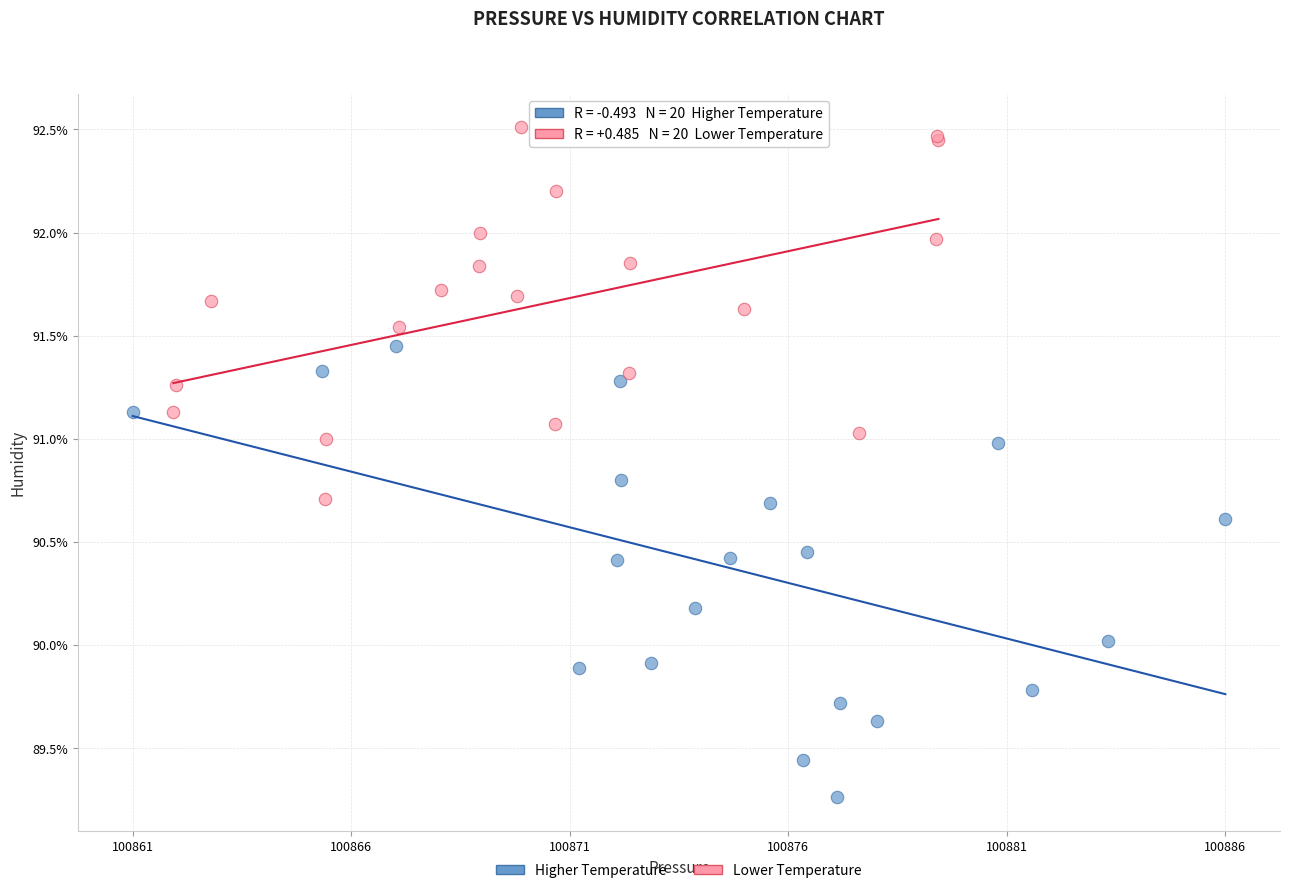

Which series reaches the minimum Y coordinate?

Higher Temperature